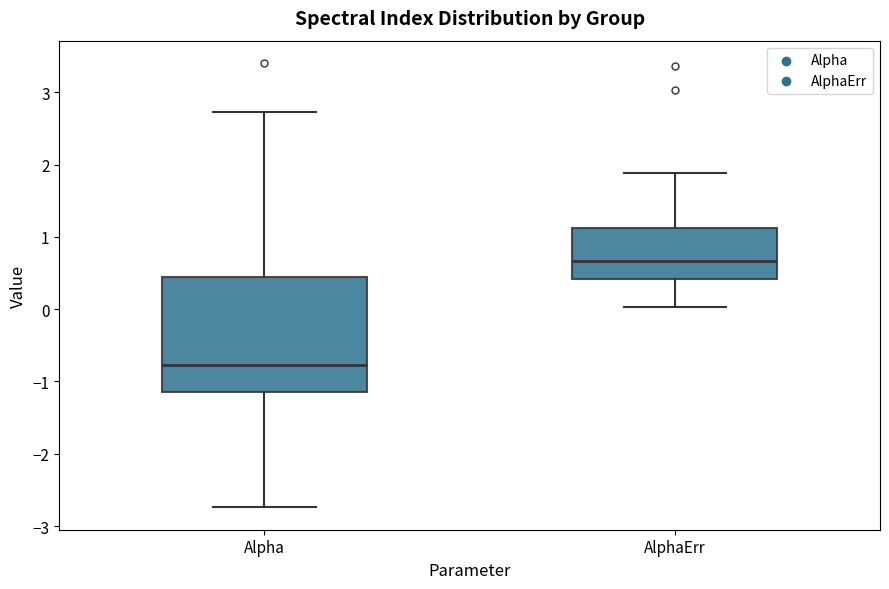

Which box is the tallest, from its lower edge to its upper edge?

Alpha